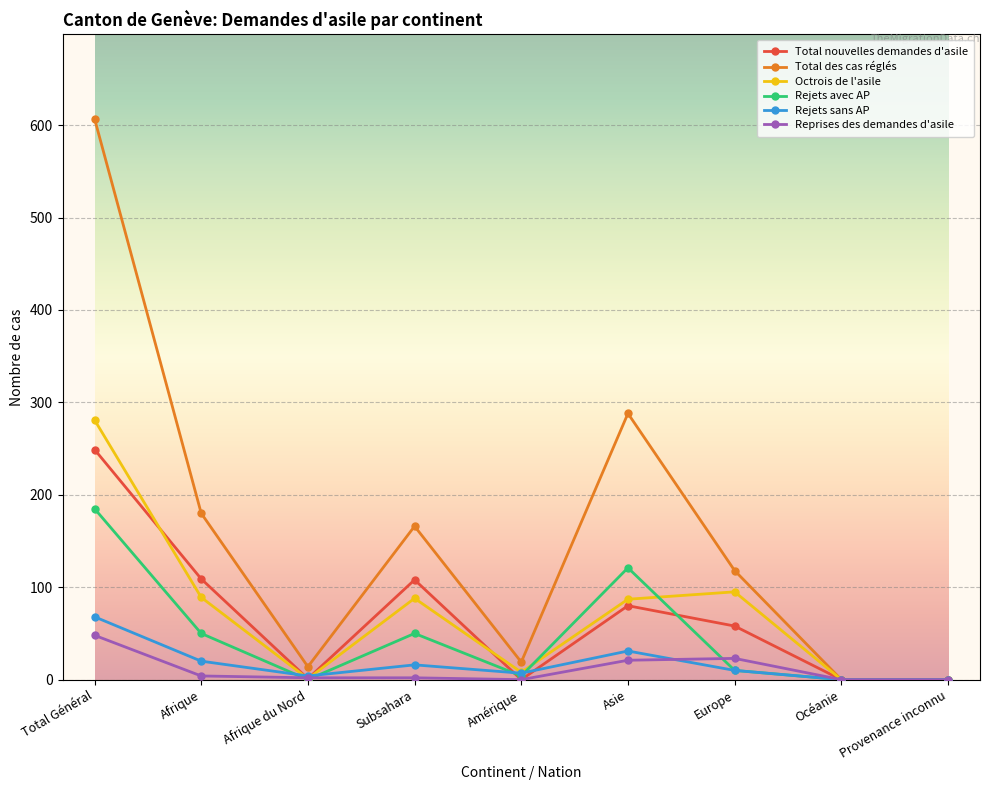

What is the spread (max minus min) of values at Total Général?

559